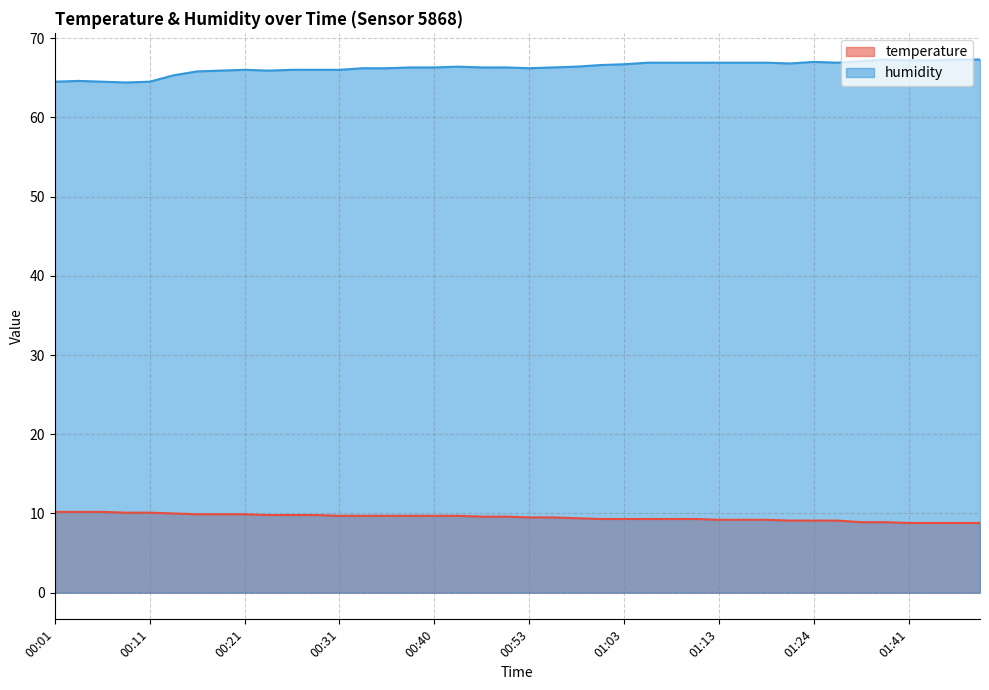

Where is the first local maximum for humidity?

00:03